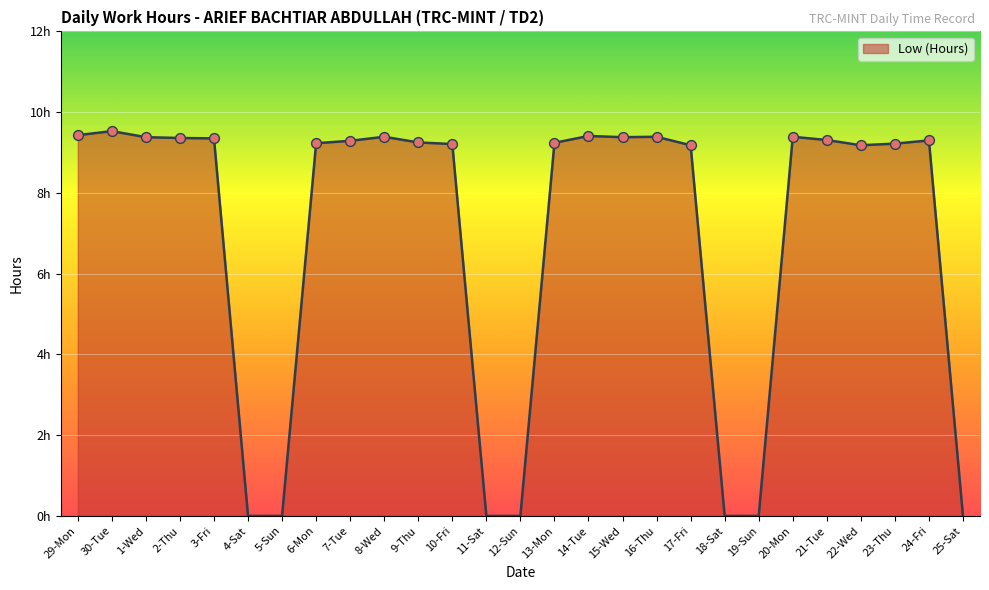

Between 1-Wed and 4-Sat, which is larger?

1-Wed